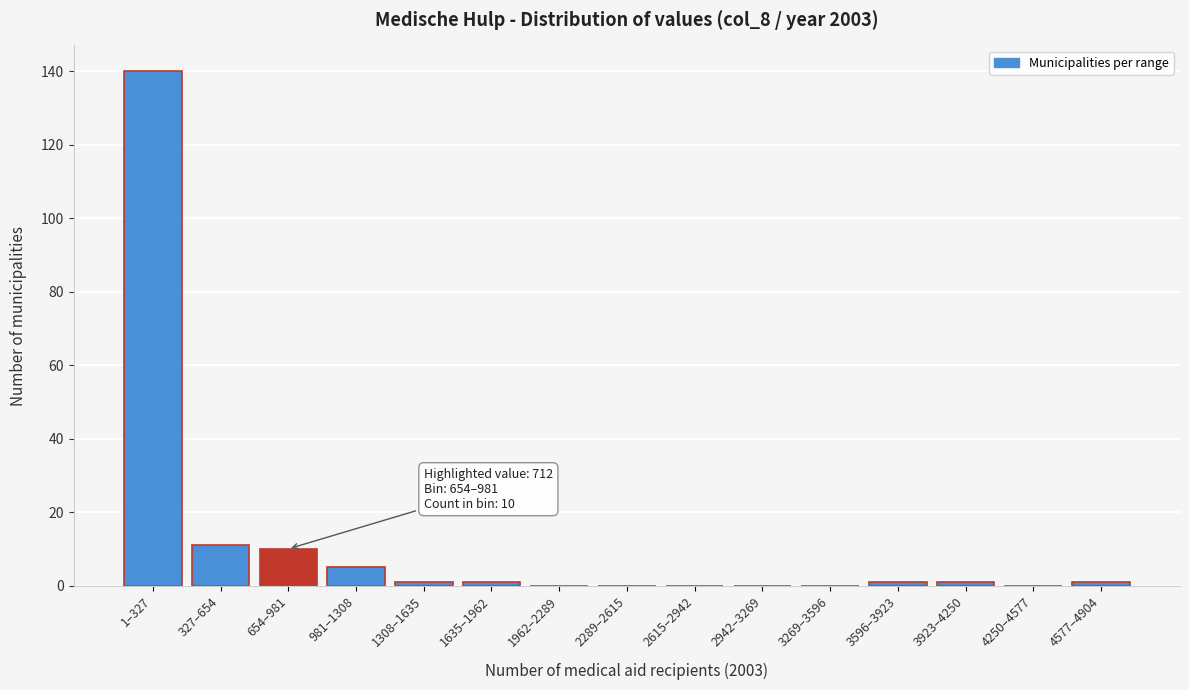

Reading right to left, list all the values displayed in this chart.

4577–4904=1	4250–4577=0	3923–4250=1	3596–3923=1	3269–3596=0	2942–3269=0	2615–2942=0	2289–2615=0	1962–2289=0	1635–1962=1	1308–1635=1	981–1308=5	654–981=10	327–654=11	1–327=140